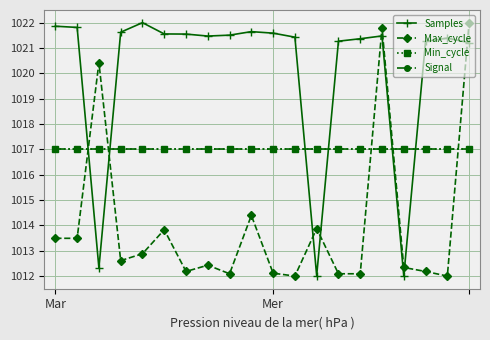

Does the chart have visible grid lines?

Yes